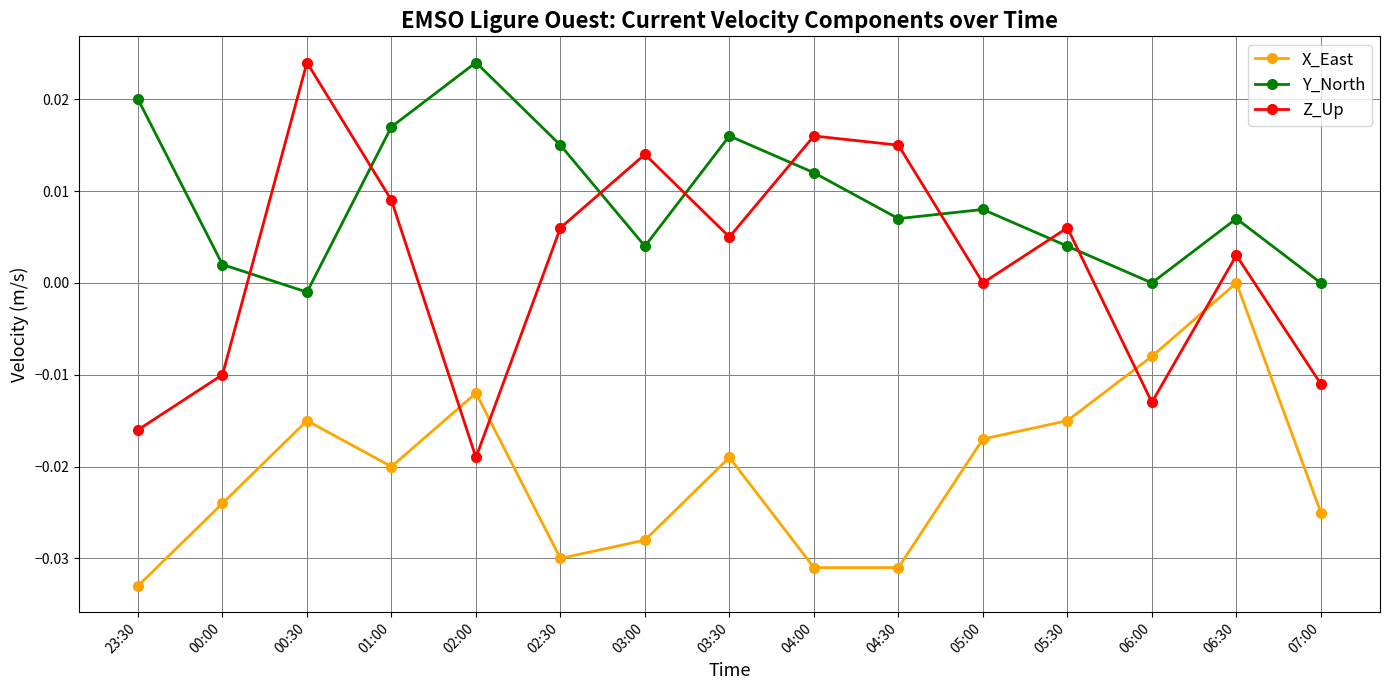

True or false: Z_Up has more than 1 points higher than both neighbors.

True